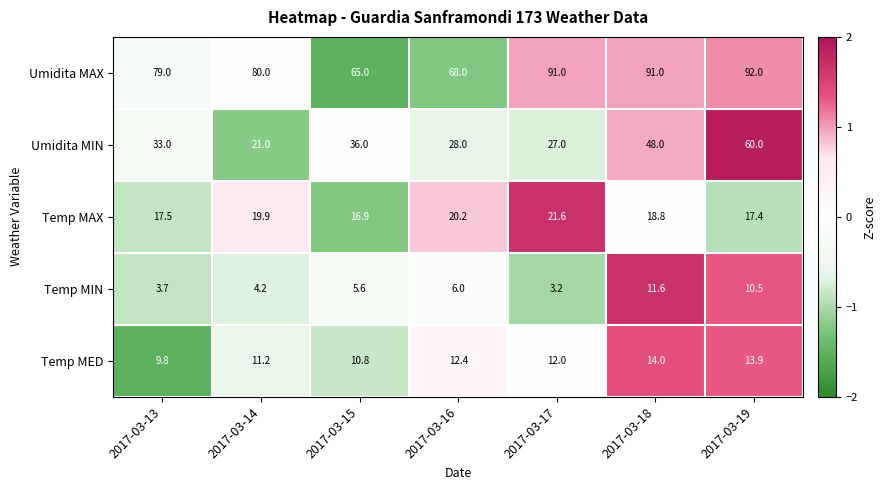

Which series has the largest range (max minus min)?

Umidita MIN